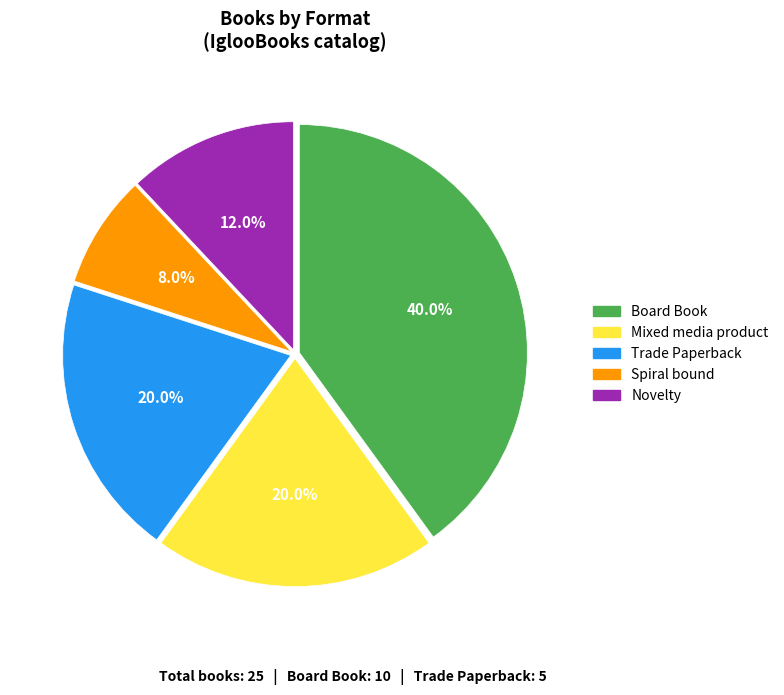

Which category has the biggest portion of the pie?

Board Book